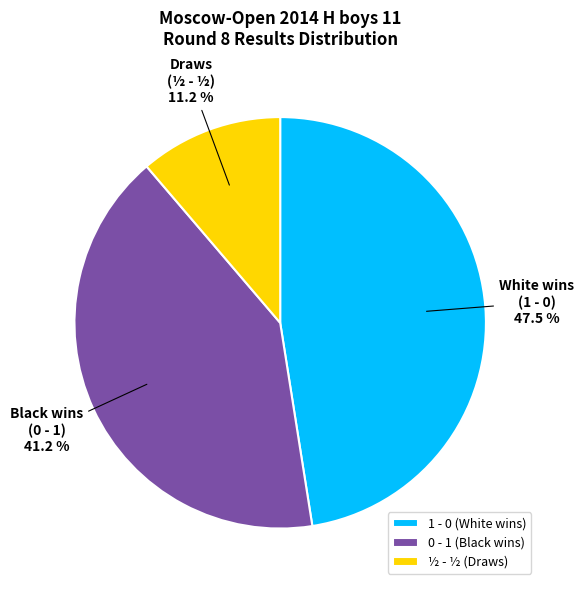

To the nearest percent, what is the average slice percentage?

33%